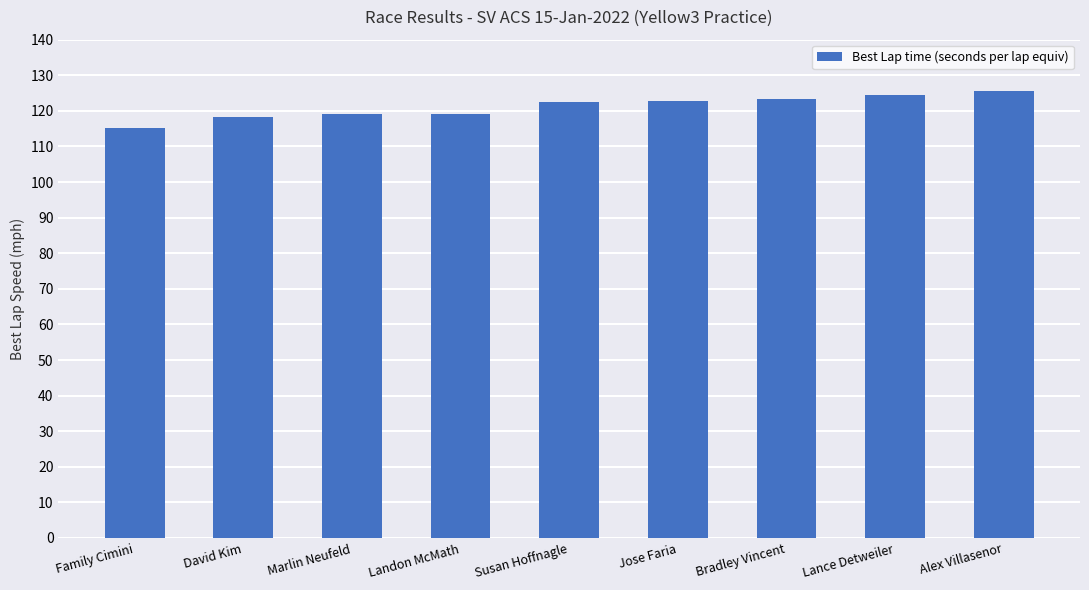

What position from the left is Lance Detweiler?

8